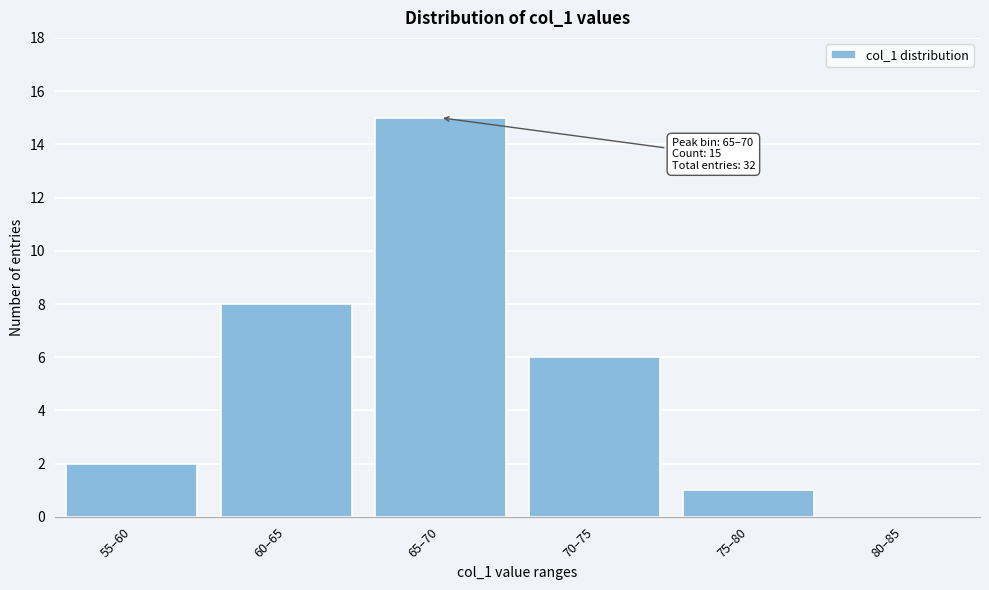

Reading left to right, list all the values displayed in this chart.

55–60=2	60–65=8	65–70=15	70–75=6	75–80=1	80–85=0